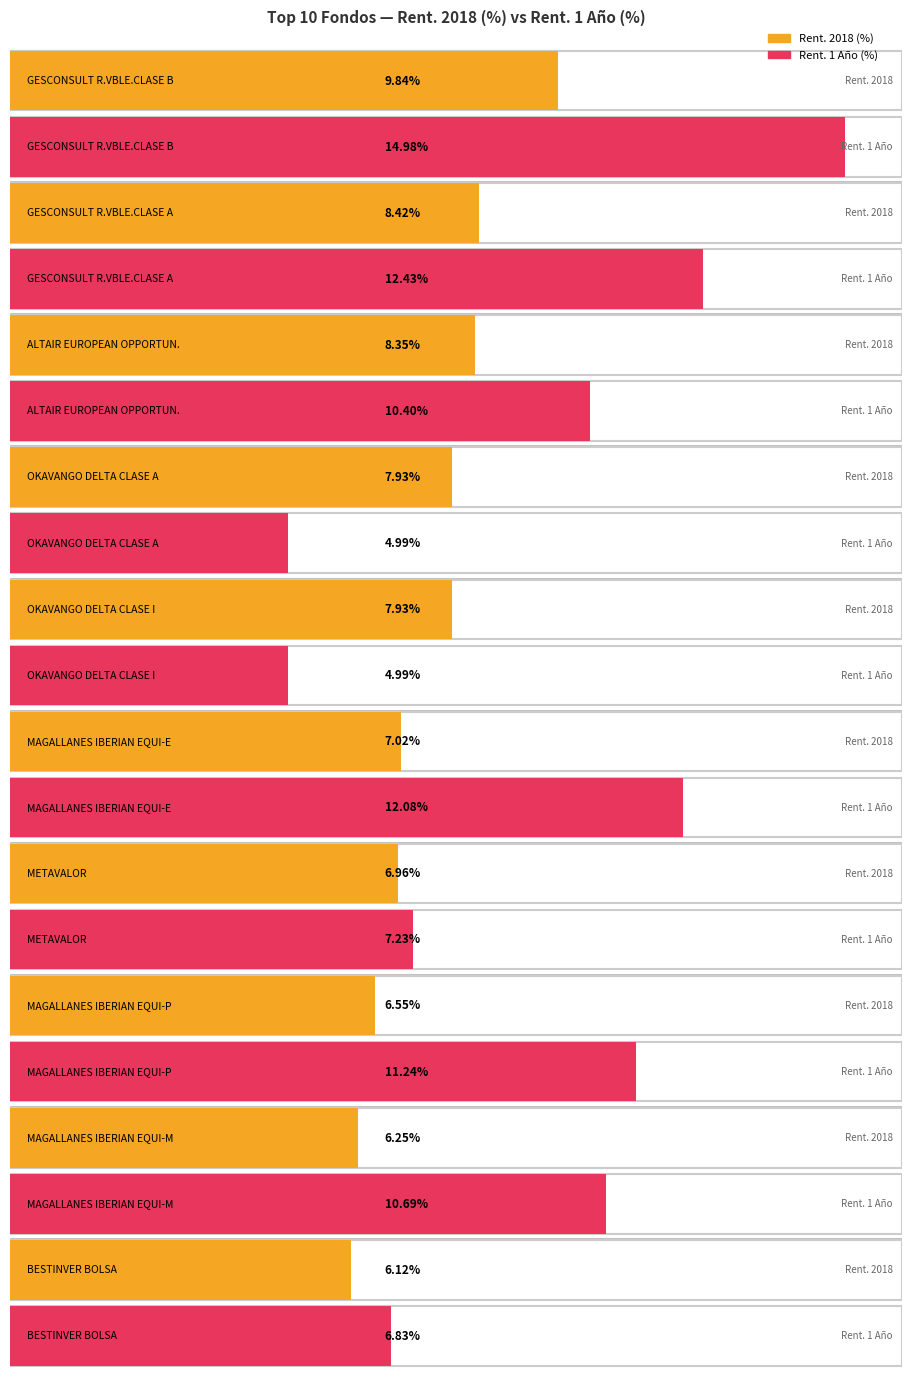

Is the value of Maximum utilization at GESCONSULT R.VBLE.CLASE A greater than the value of Average utilization at OKAVANGO DELTA CLASE I?

Yes